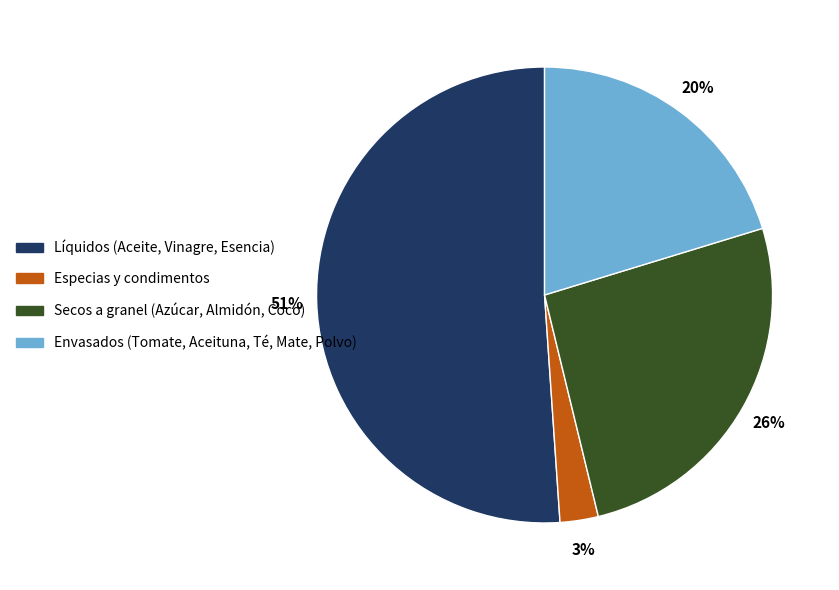

Is there a majority slice in this chart?

Yes